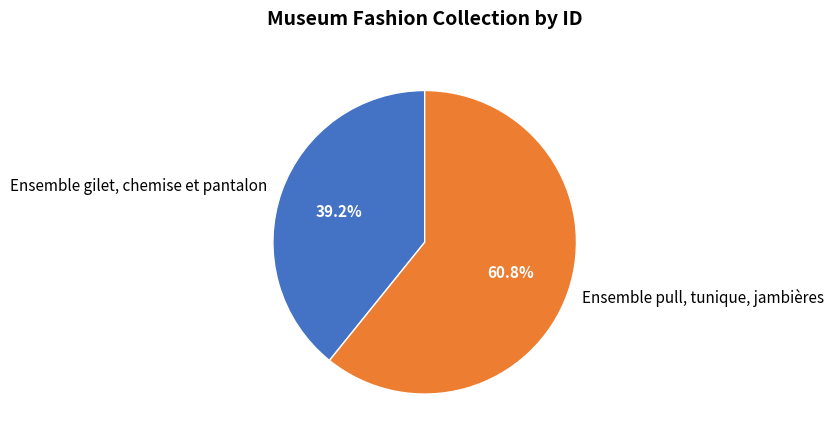

To the nearest percent, what is the difference between the Ensemble gilet, chemise et pantalon and Ensemble pull, tunique, jambières slice percentages?

22%